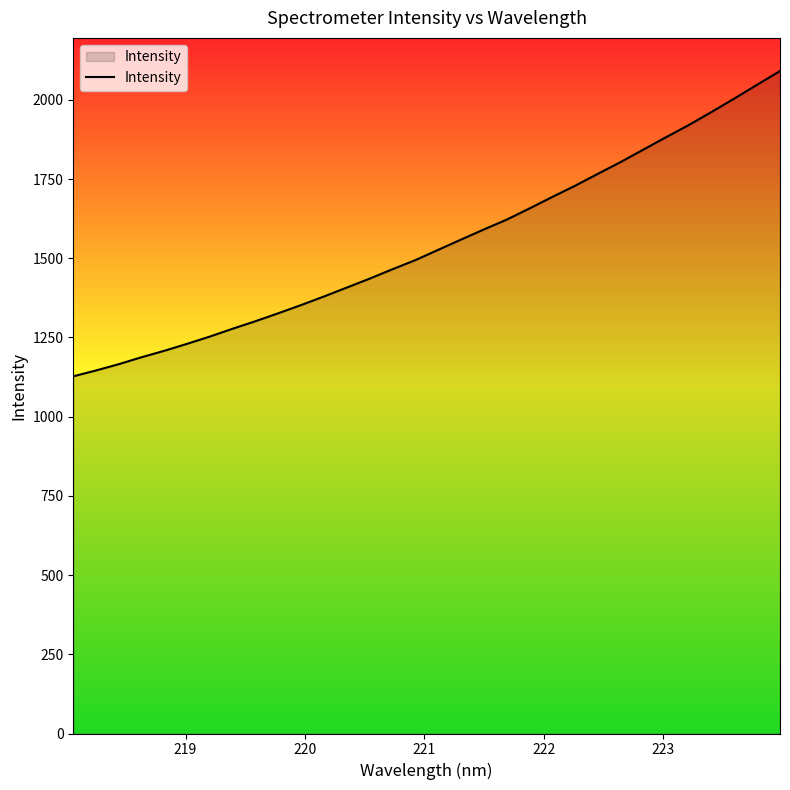

What is the minimum value shown in the chart?

1127.5